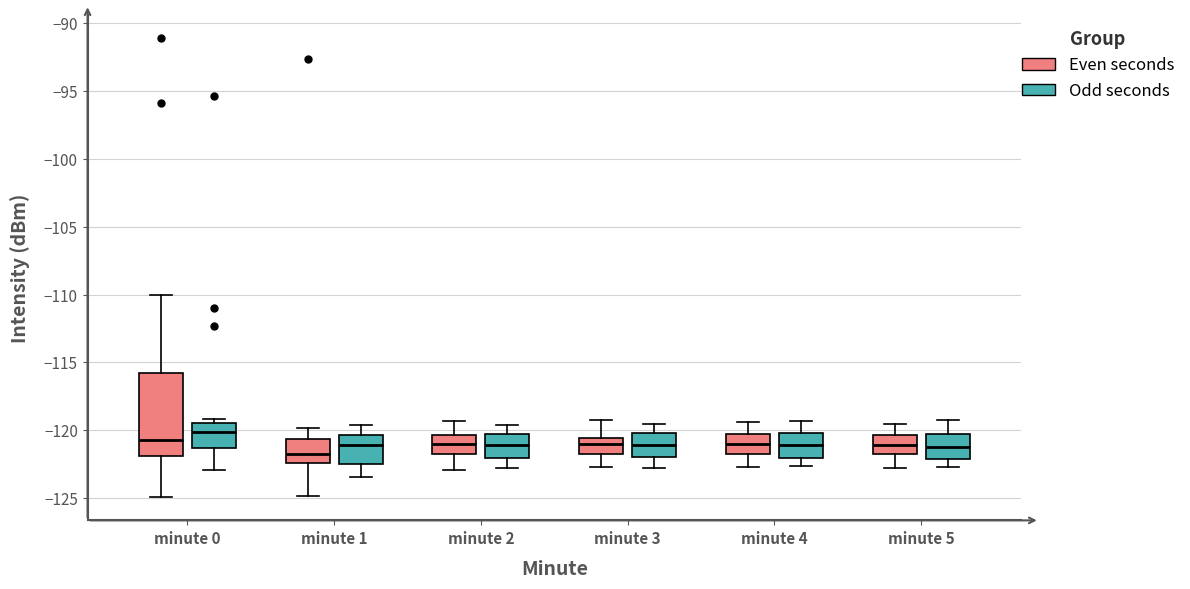

Reading left to right, transcribe this box plot: for each box, give where its median line is, the range the box spans, and where its two whiskers end, as read against the y-axis. The values are not printed on the chart, so give them approximately, as read against the axis.

minute 0 (Even seconds): median -120.5, box -122.0 to -116.0, whiskers -125.0 to -110.0
minute 0 (Odd seconds): median -120.0, box -121.5 to -119.5, whiskers -123.0 to -119.0
minute 1 (Even seconds): median -121.5, box -122.5 to -120.5, whiskers -125.0 to -120.0
minute 1 (Odd seconds): median -121.0, box -122.5 to -120.5, whiskers -123.5 to -119.5
minute 2 (Even seconds): median -121.0, box -121.5 to -120.5, whiskers -123.0 to -119.5
minute 2 (Odd seconds): median -121.0, box -122.0 to -120.0, whiskers -123.0 to -119.5
minute 3 (Even seconds): median -121.0, box -121.5 to -120.5, whiskers -122.5 to -119.0
minute 3 (Odd seconds): median -121.0, box -122.0 to -120.0, whiskers -123.0 to -119.5
minute 4 (Even seconds): median -121.0, box -121.5 to -120.0, whiskers -122.5 to -119.5
minute 4 (Odd seconds): median -121.0, box -122.0 to -120.0, whiskers -122.5 to -119.5
minute 5 (Even seconds): median -121.0, box -121.5 to -120.5, whiskers -123.0 to -119.5
minute 5 (Odd seconds): median -121.0, box -122.0 to -120.5, whiskers -122.5 to -119.0